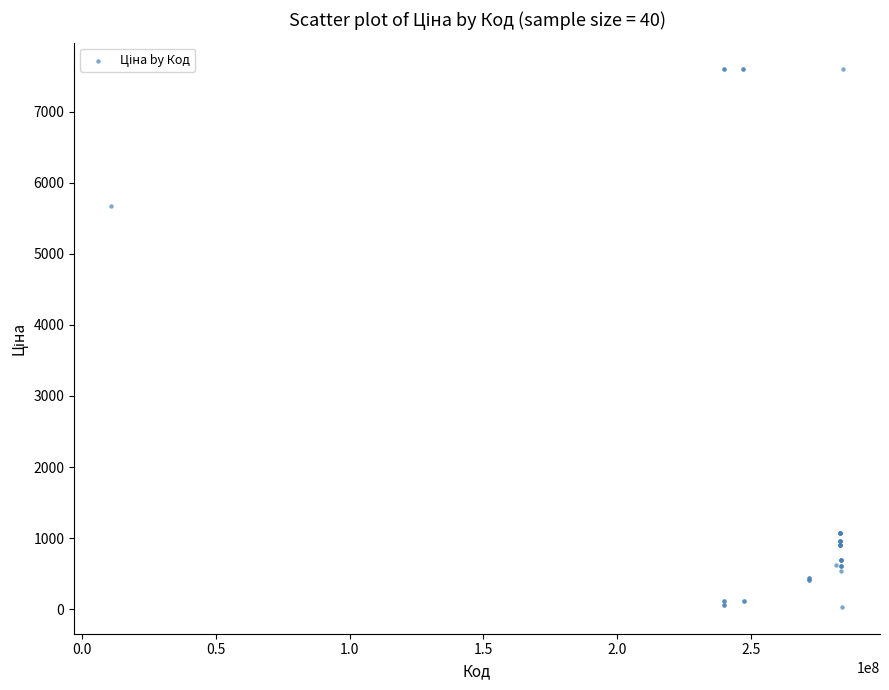

What Y value in the scatter plot is closest to 3814?

5673.8